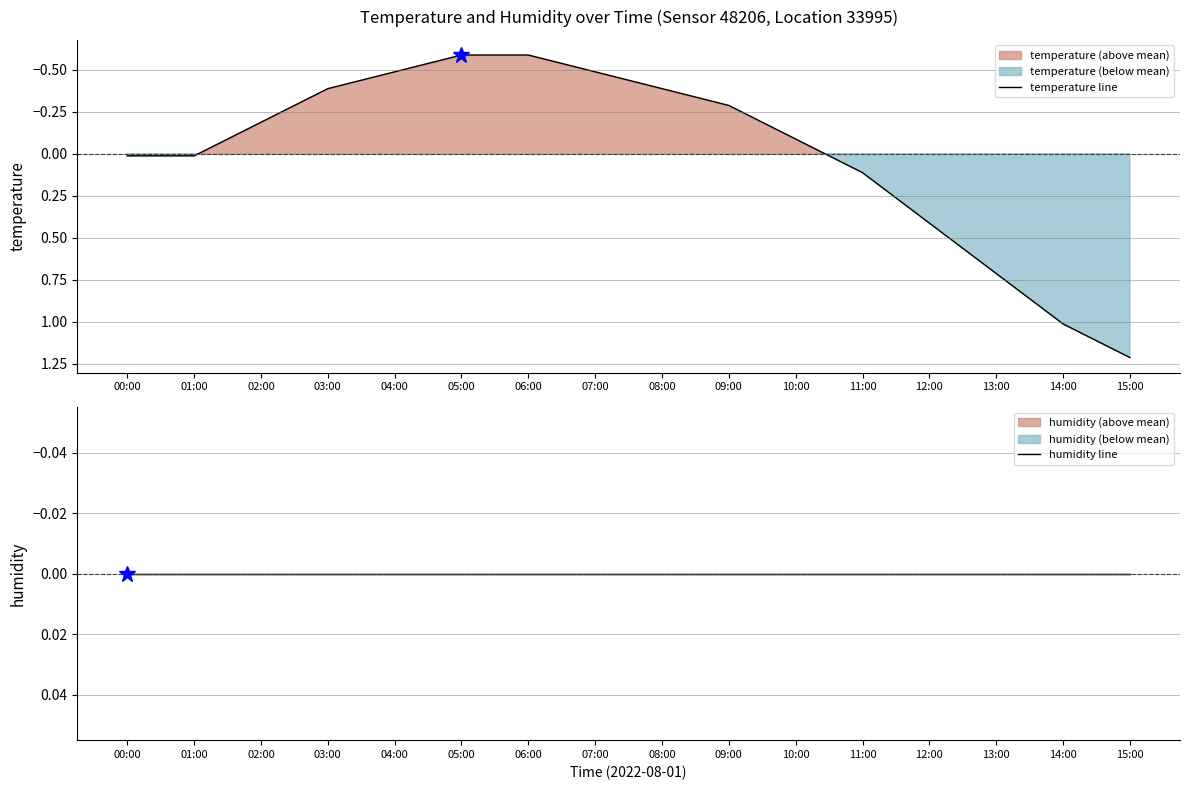

Which series has the widest spread of values?

temperature line